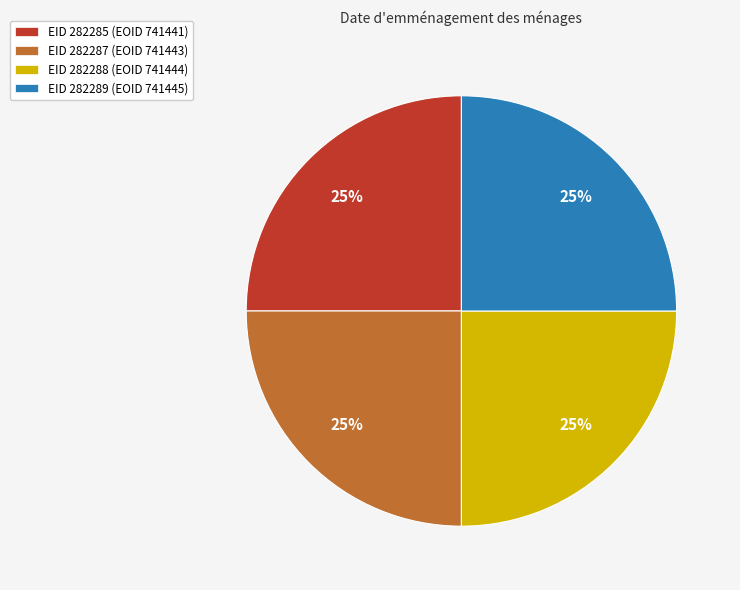

Approximately how many times larger is the value at EID 282288 (EOID 741444) compared to EID 282289 (EOID 741445)?

1.0